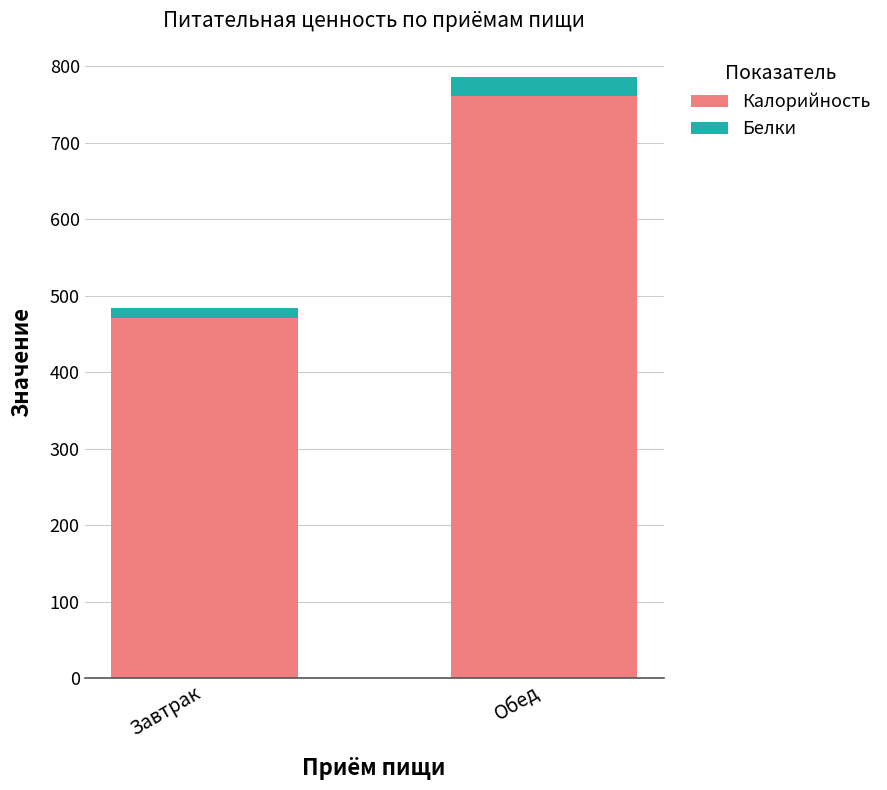

What is the difference between the maximum and minimum values in the Калорийность series?

290.0